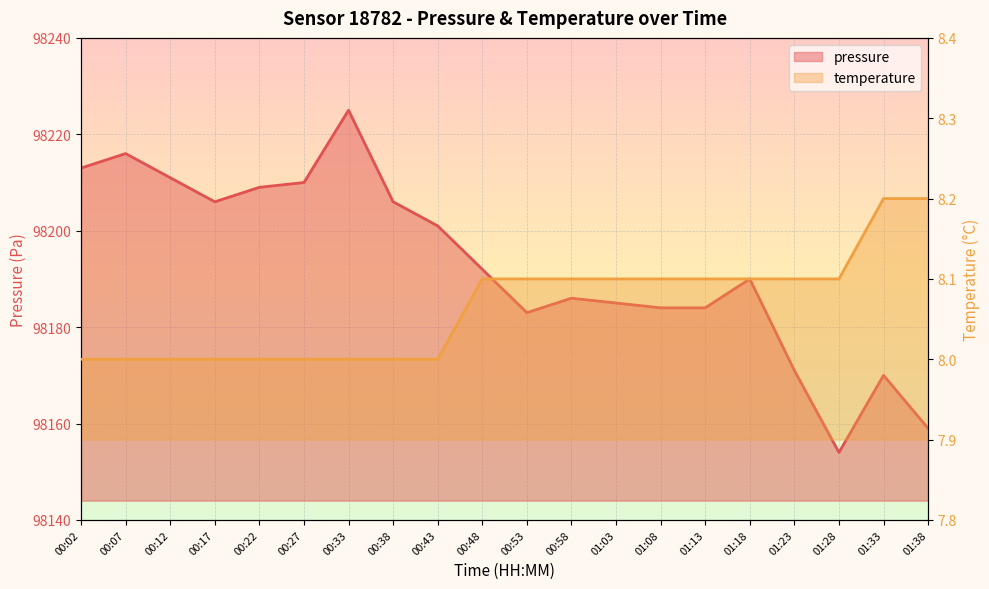

The pressure series shows 152564.7 at 00:02. True or false?

False